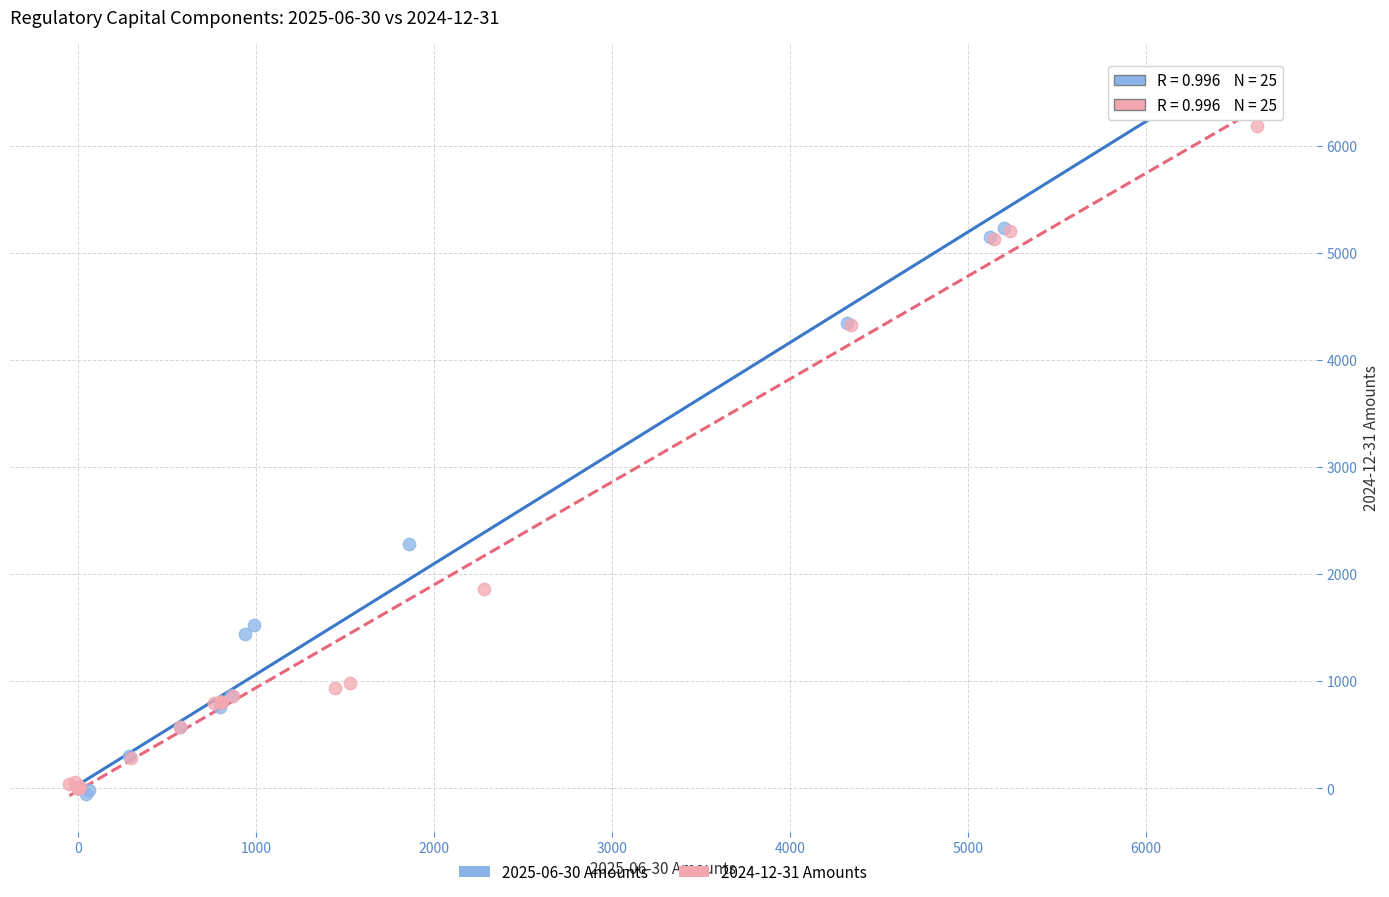

What are all the series names shown in the legend?

2025-06-30 Amounts, 2024-12-31 Amounts